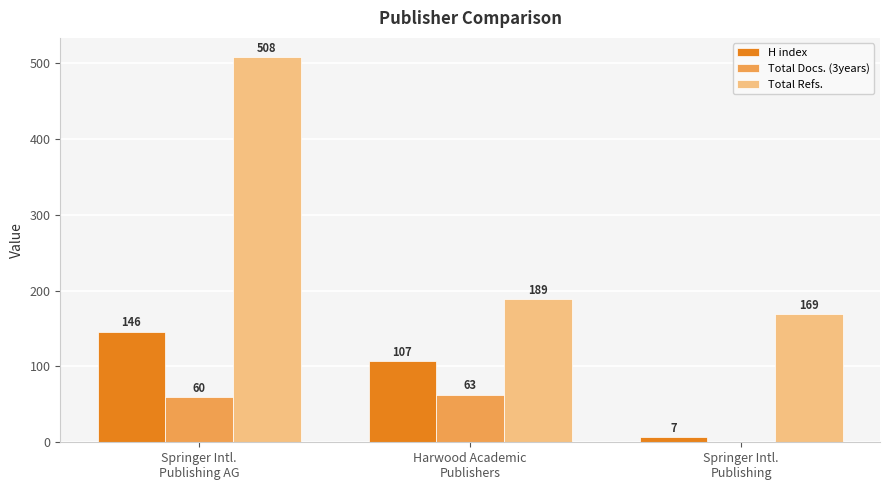

What is the maximum value shown in the chart?

508